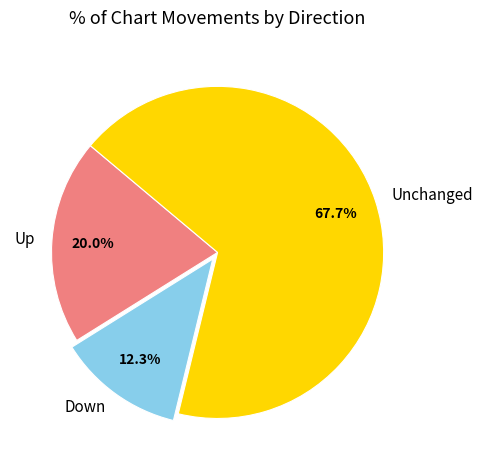

To the nearest percent, what is the average slice percentage?

33%